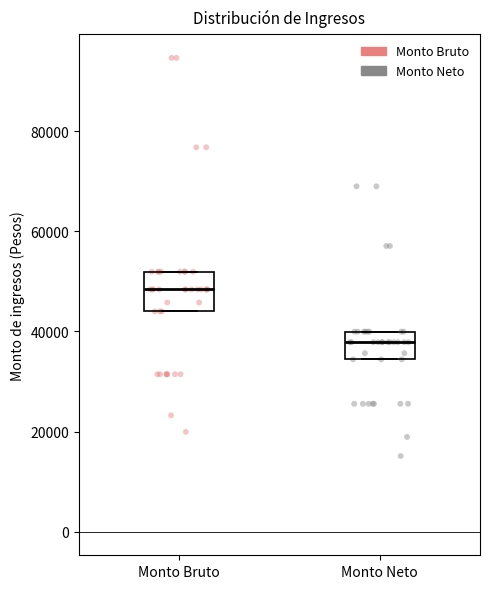

Which box has the highest median line?

Monto Bruto